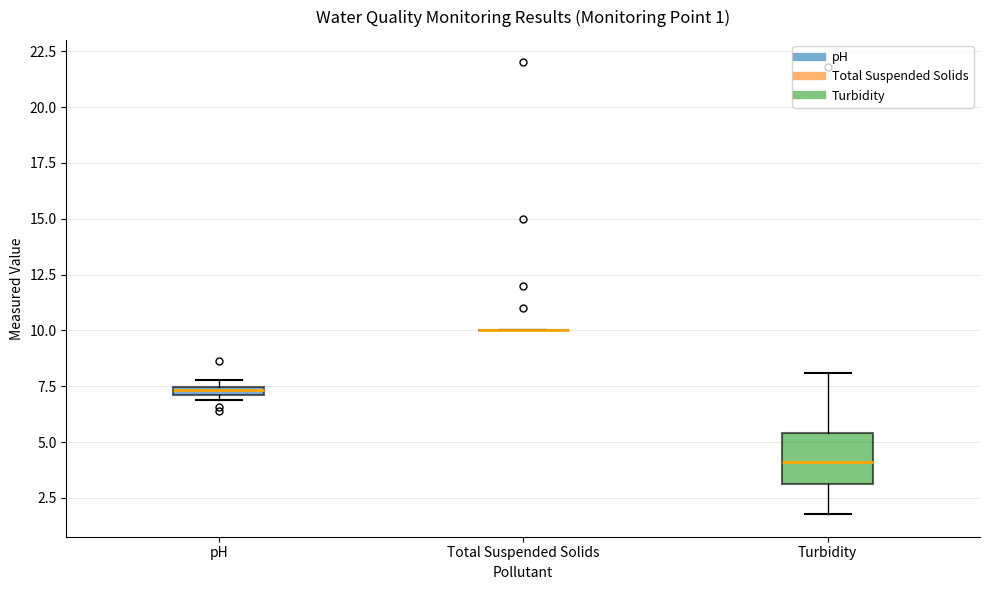

Which box is the tallest, from its lower edge to its upper edge?

Turbidity